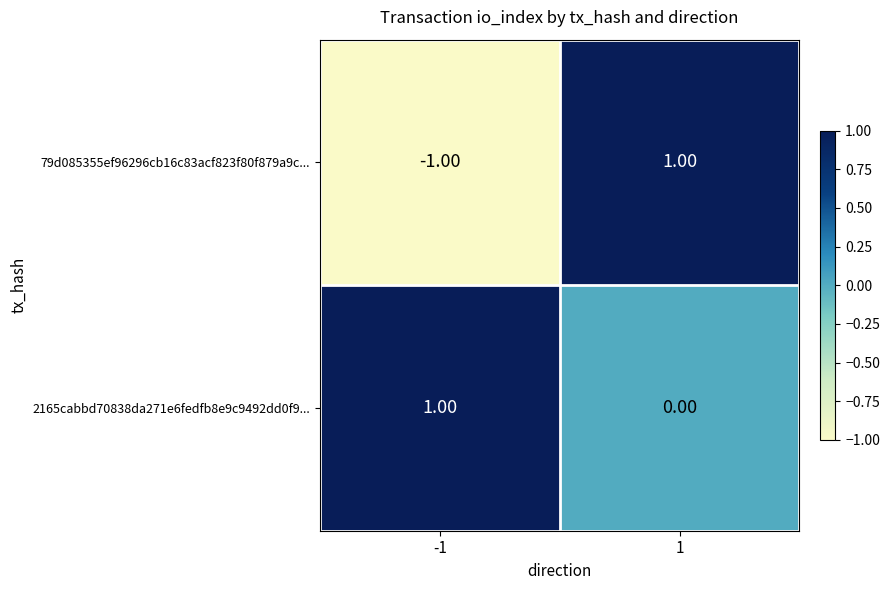

What is the total value across all series at 1?

1